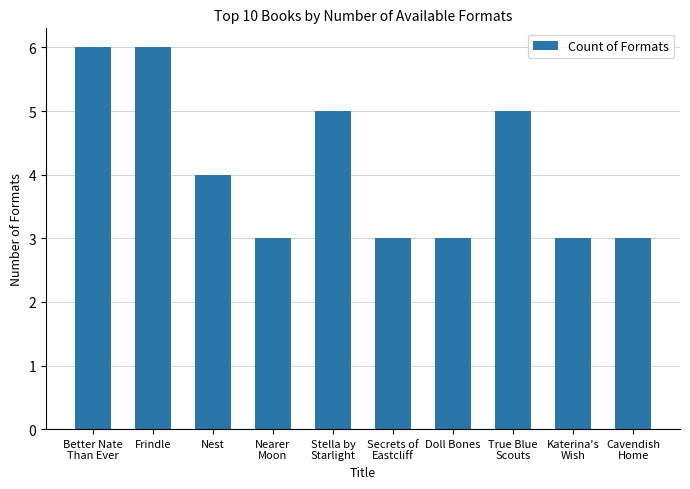

What is the maximum value shown in the chart?

6